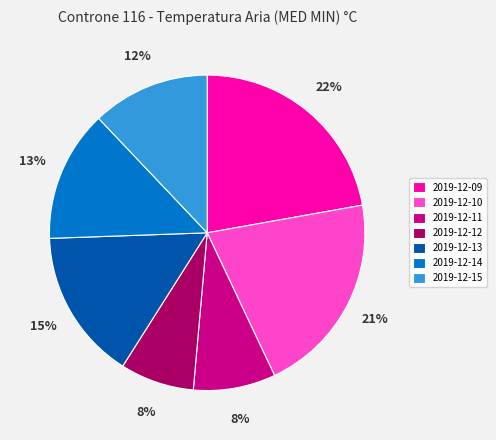

To the nearest percent, what portion does 2019-12-13 represent?

15%